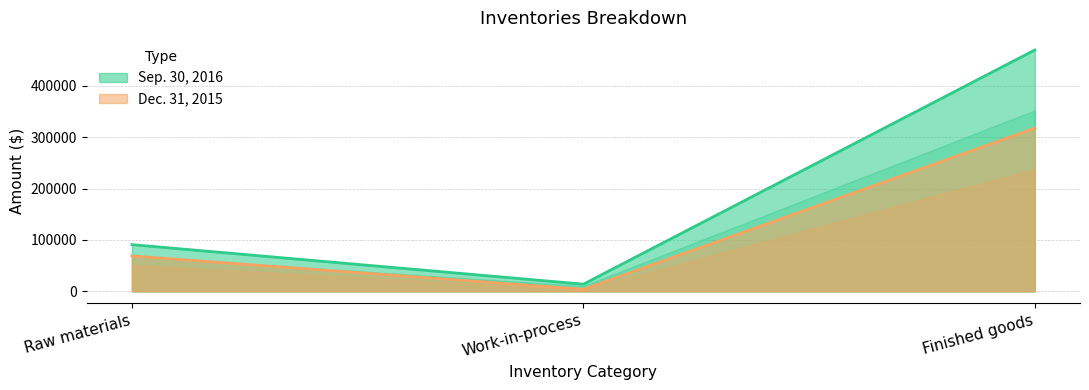

At which category does the chart reach its peak across all series?

Finished goods